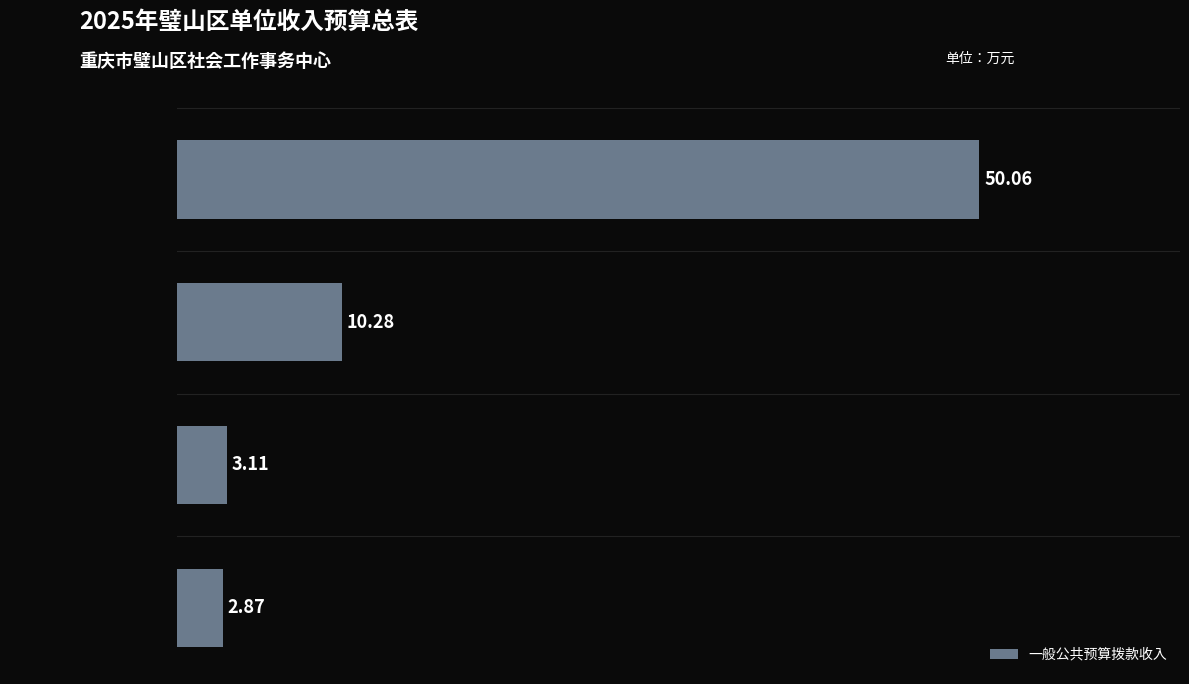

How many categories are shown in the chart?

4